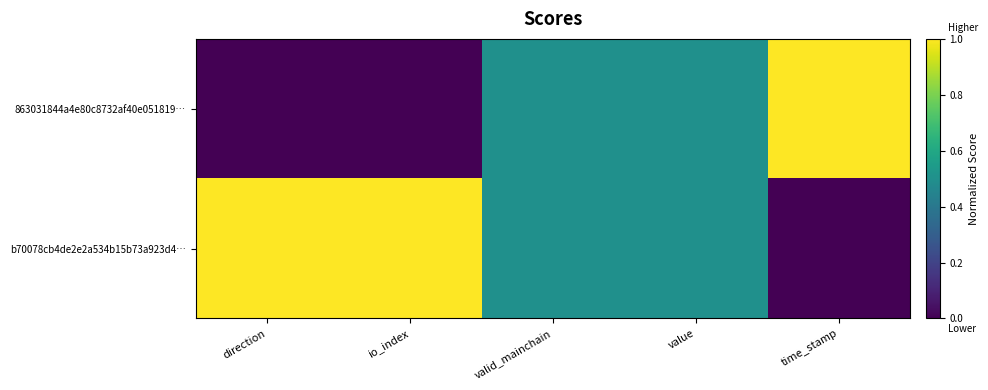

Reading left to right, transcribe all the data shown in this chart.

863031844a4e80c8732af40e051819…: direction=0.0	io_index=0.0	valid_mainchain=0.5	value=0.5	time_stamp=1.0
b70078cb4de2e2a534b15b73a923d4…: direction=1.0	io_index=1.0	valid_mainchain=0.5	value=0.5	time_stamp=0.0